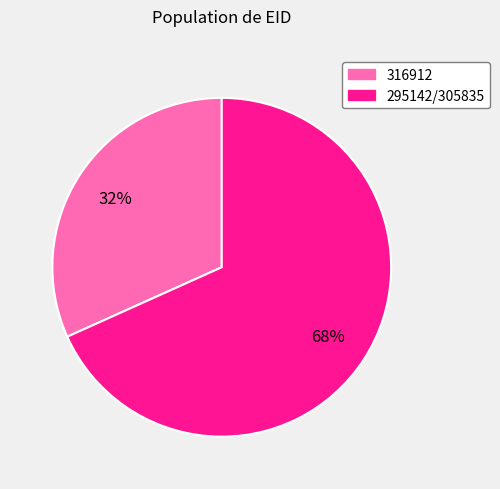

Does any single category account for the majority?

Yes